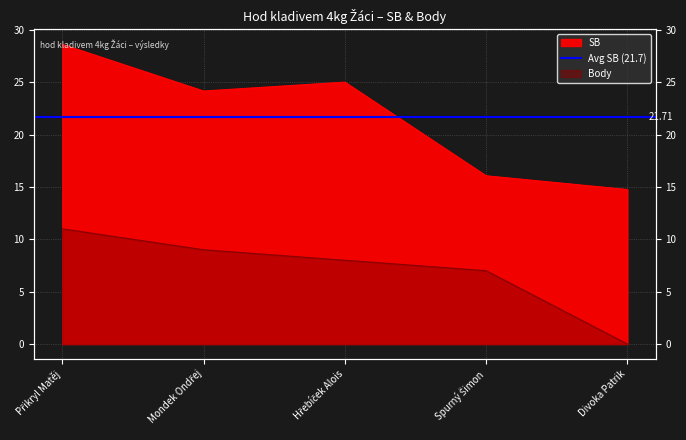

Which series has the largest range (max minus min)?

SB